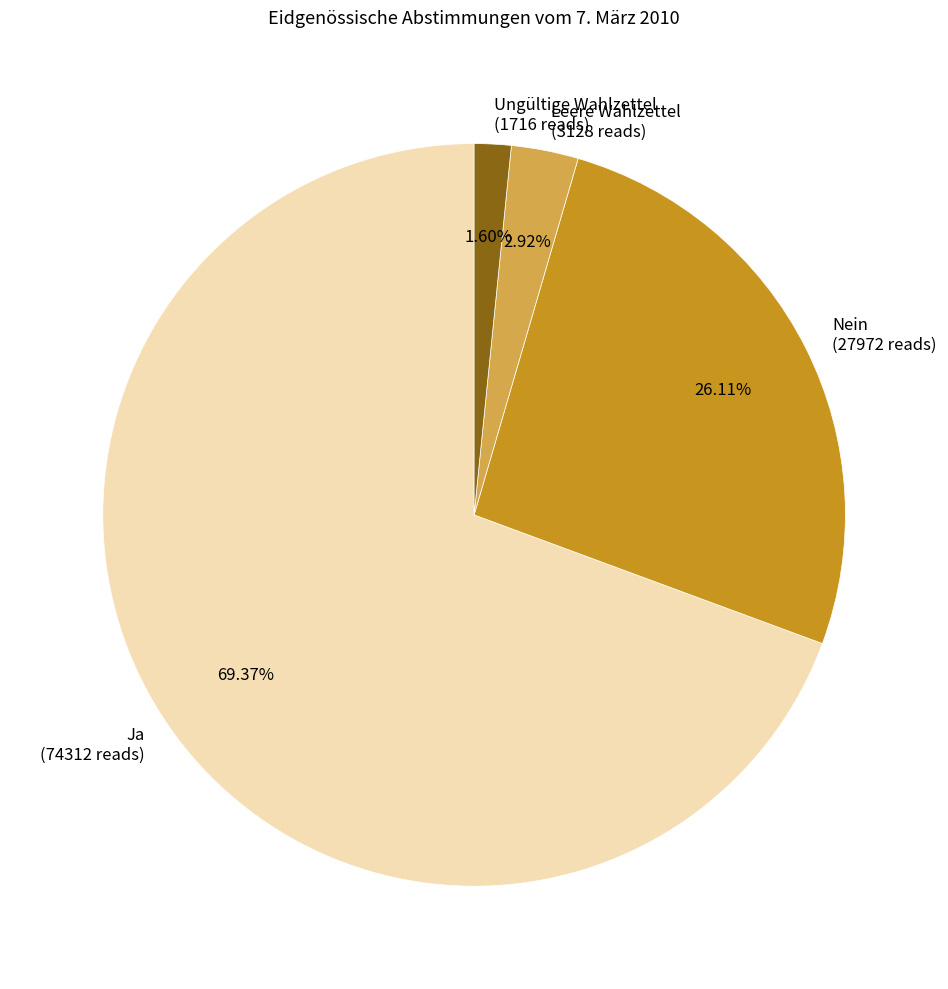

To the nearest percent, what is the combined percentage of Nein and Leere Wahlzettel?

29%